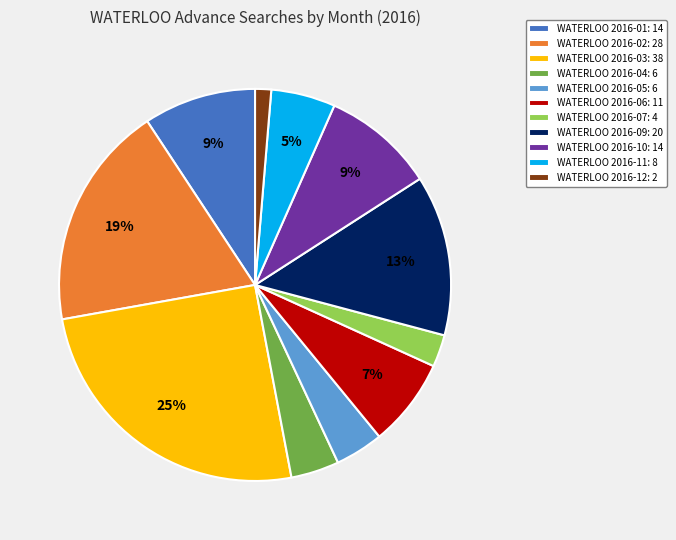

To the nearest percent, what is the combined percentage of WATERLOO 2016-06: 11 and WATERLOO 2016-03: 38?

32%